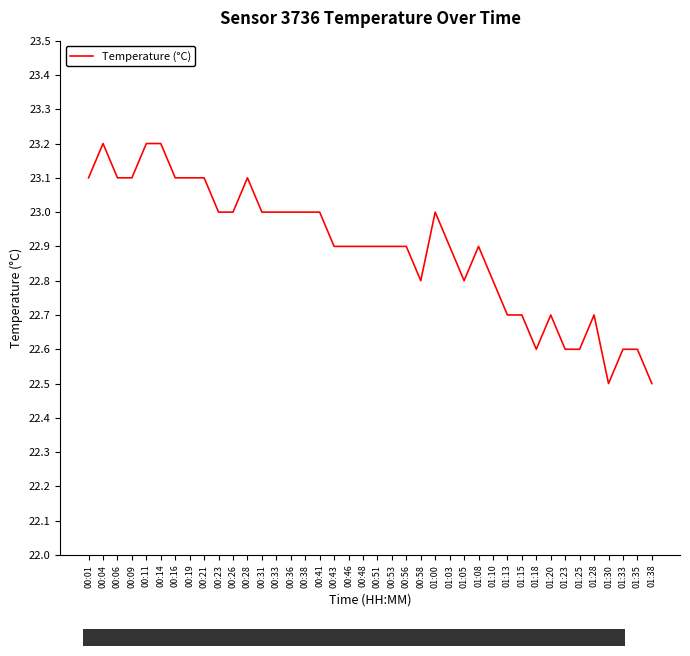

What value does the data have at 01:15?

22.7